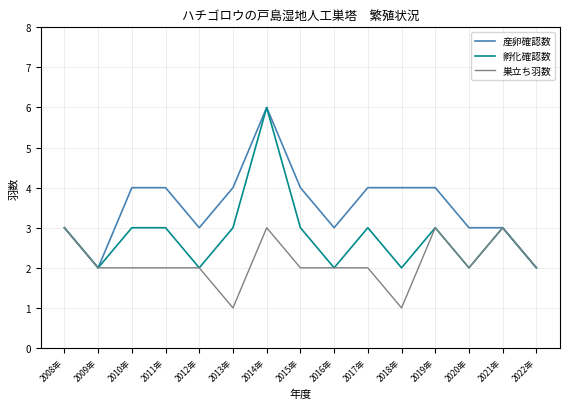

At 2018年, list the series in order from largest to smallest.

産卵確認数, 孵化確認数, 巣立ち羽数